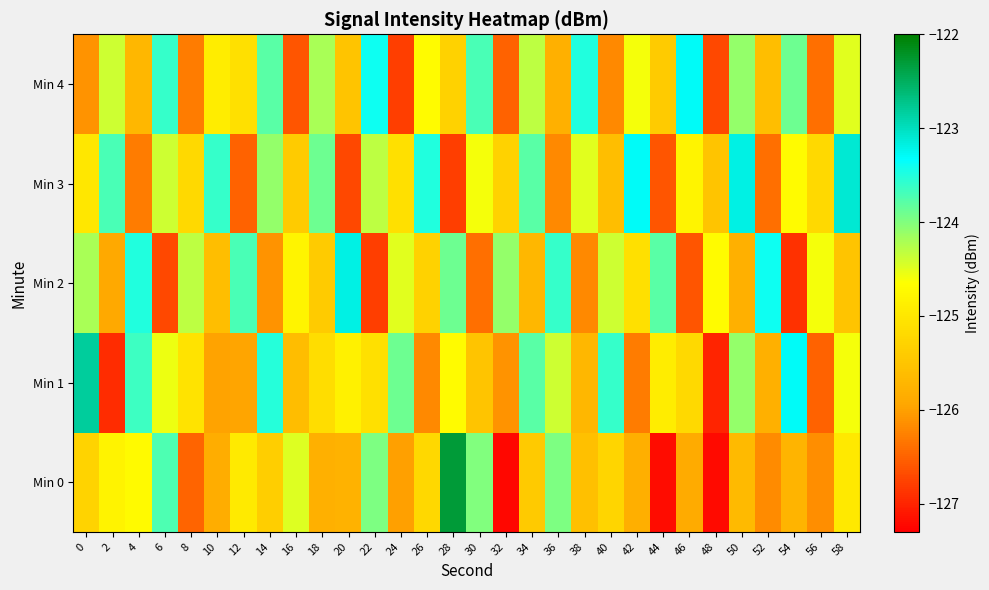

Which series has the widest spread of values?

Min 0